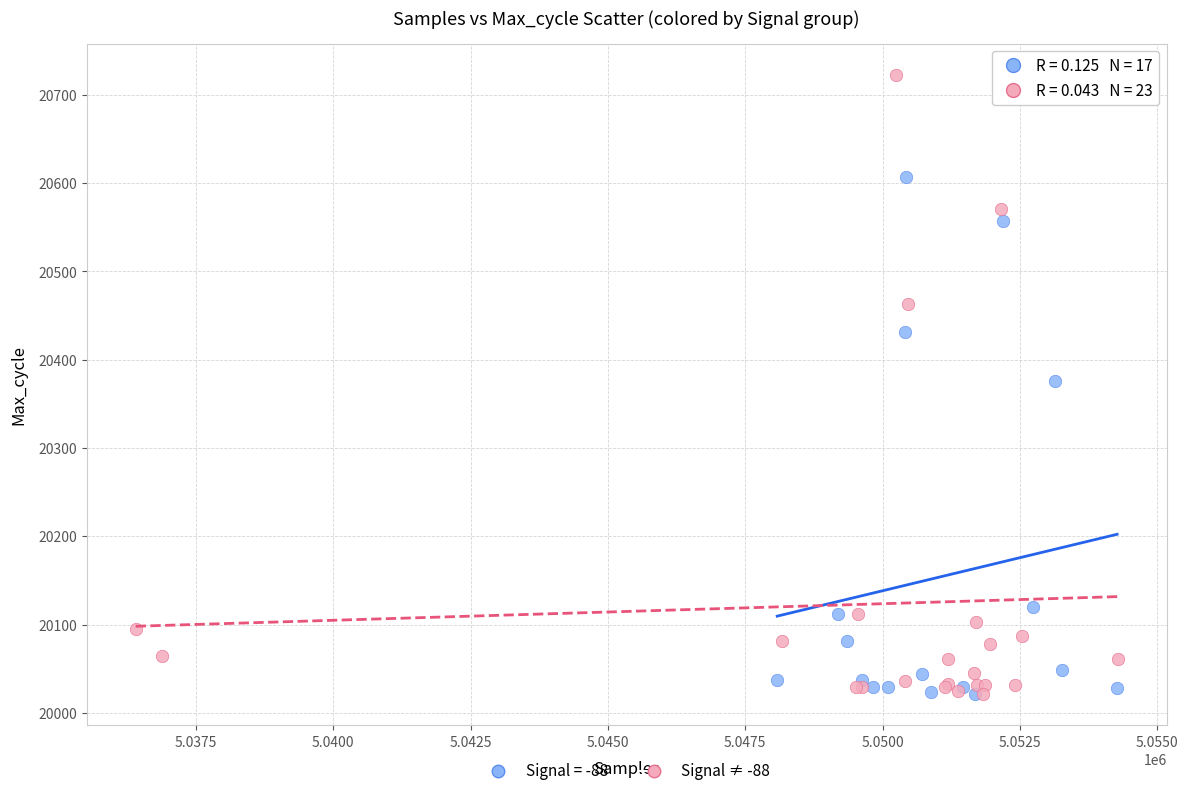

Which series contains the highest Y value?

Signal ≠ -88